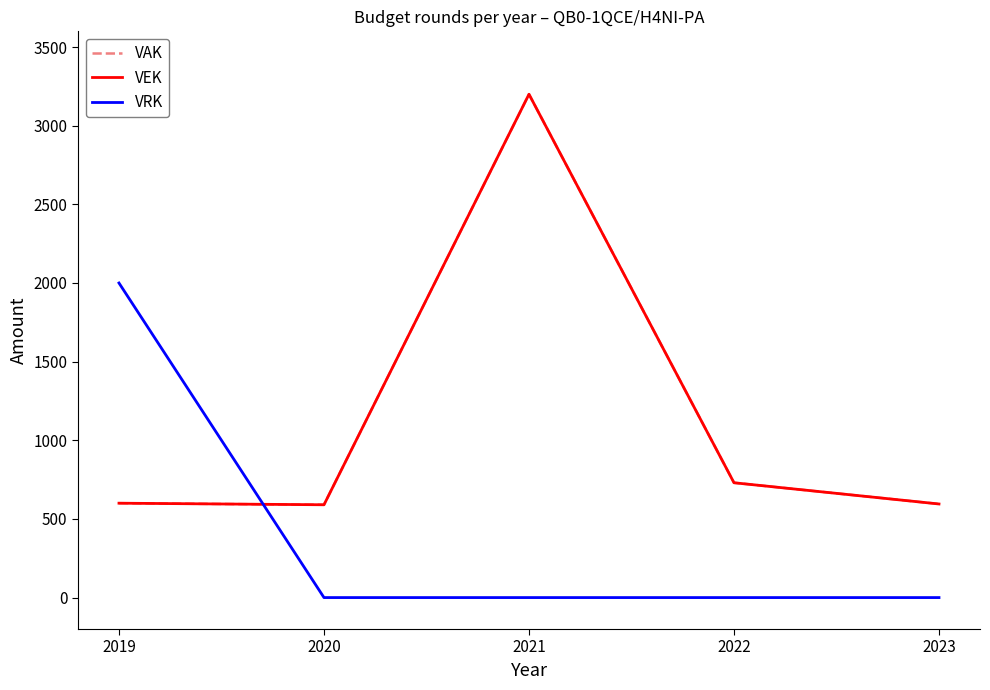

True or false: VAK has more than 0 points higher than both neighbors.

True